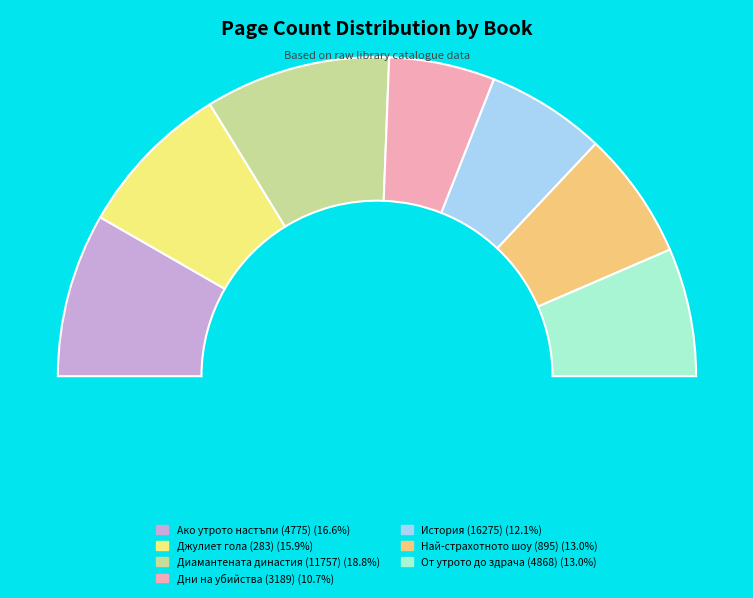

What is the smallest slice in the pie chart?

Дни на убийства (3189)